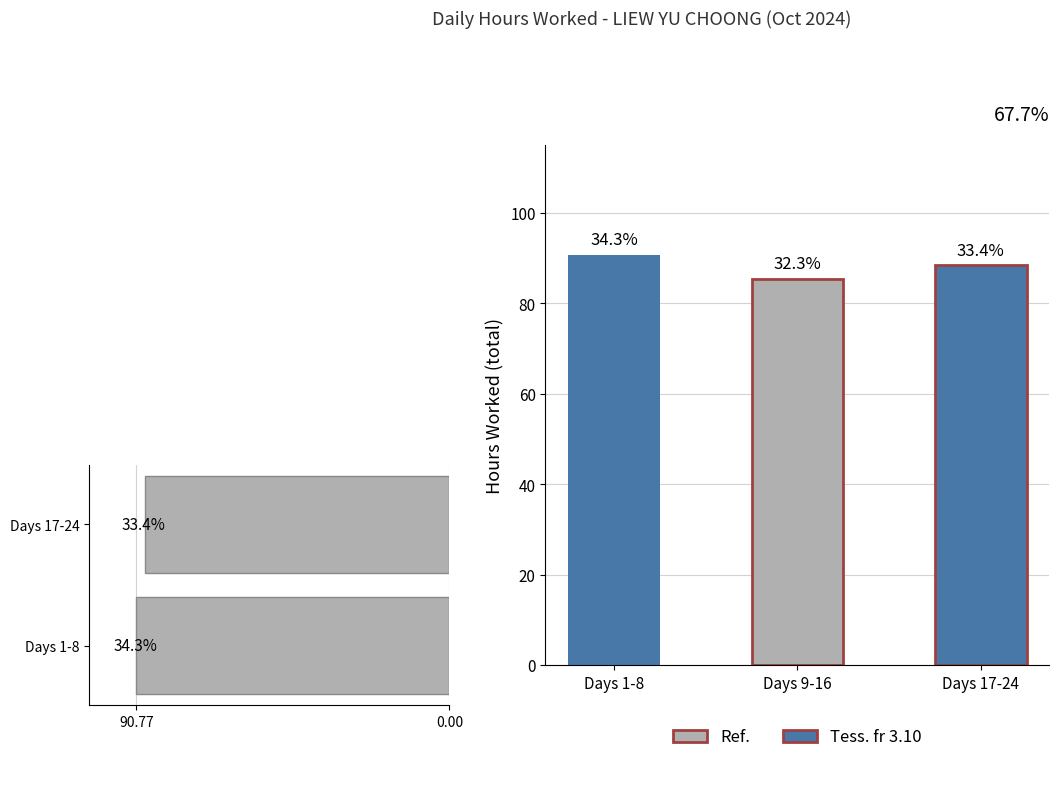

What is the label of the 2nd bar from the right?

Days 1-8